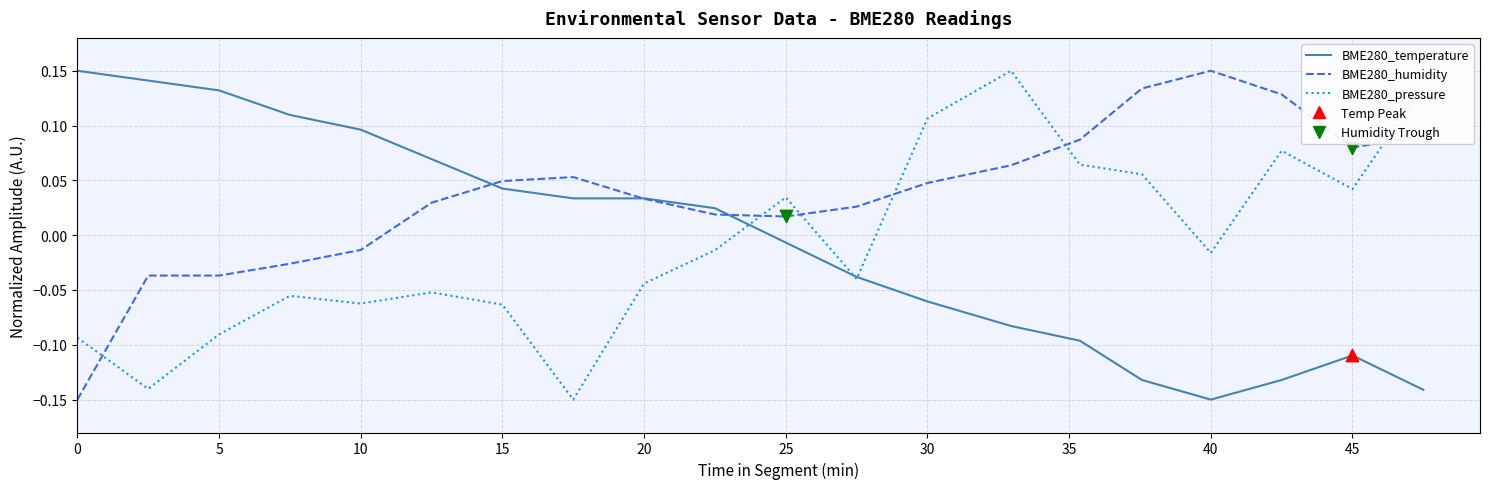

Which series has the largest total across all categories?

BME280_humidity